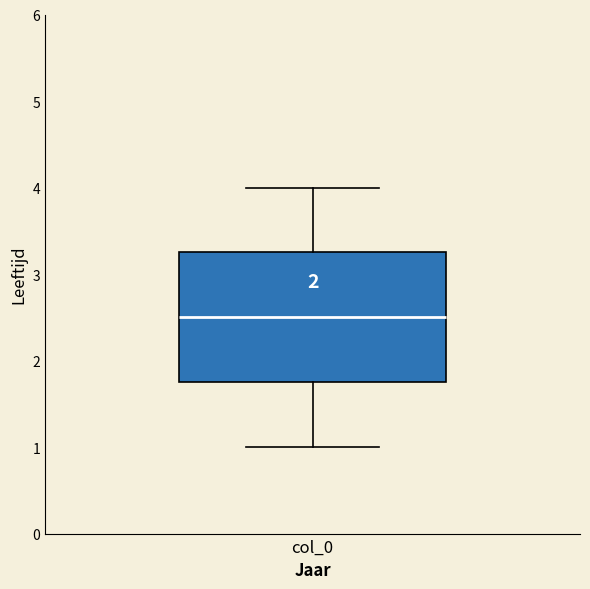

Transcribe this box plot: give where the median line is, the range the box spans, and where the two whiskers end, as read against the y-axis. The values are not printed on the chart, so give them approximately, as read against the axis.

median 2.5, box 1.8 to 3.3, whiskers 1.0 to 4.0